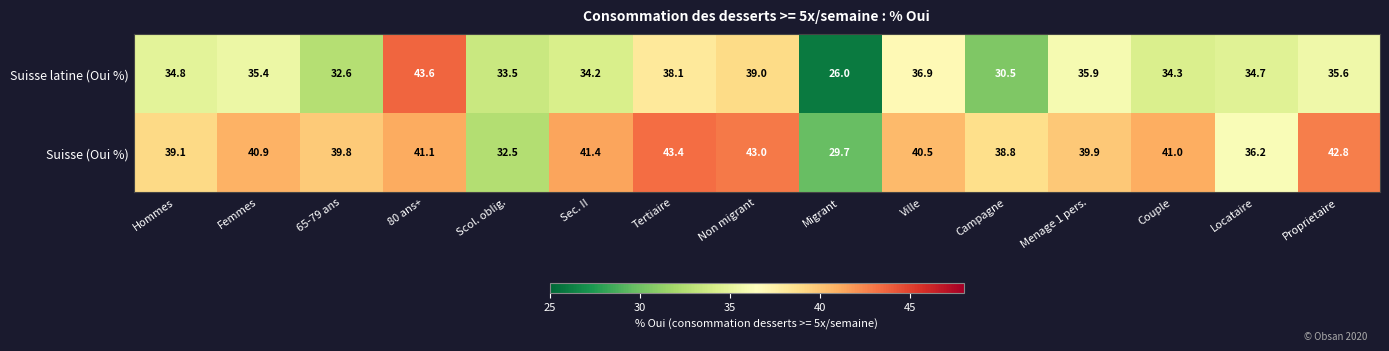

At which label does Suisse (Oui %) first exceed 40?

Femmes